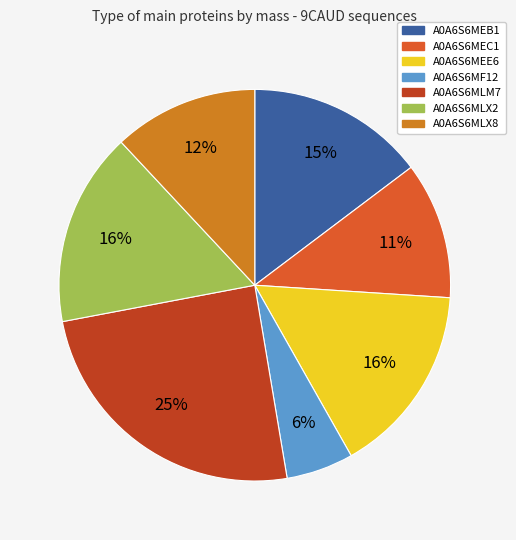

Is it true that A0A6S6MLX2 is 16% of the pie?

True